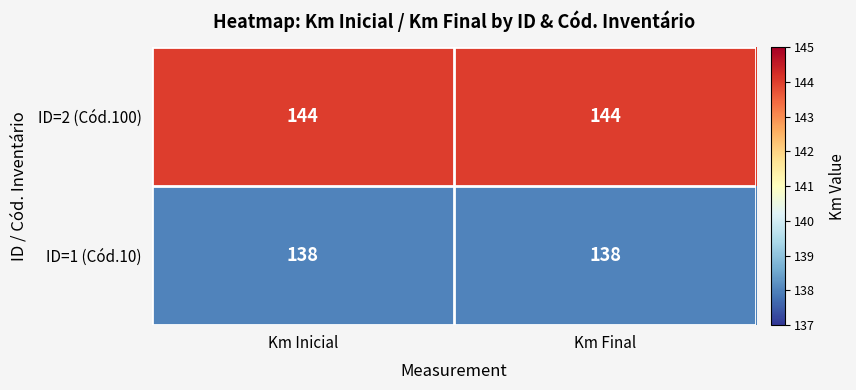

True or false: ID=2 (Cód.100) has a value of 251 at Km Final.

False